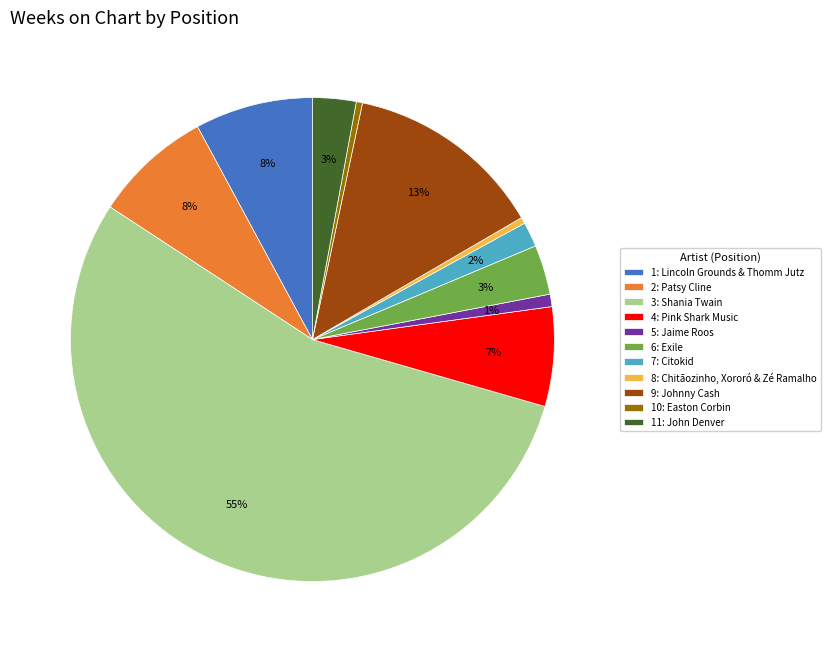

Is the sum of 1: Lincoln Grounds & Thomm Jutz and 11: John Denver greater than half?

No